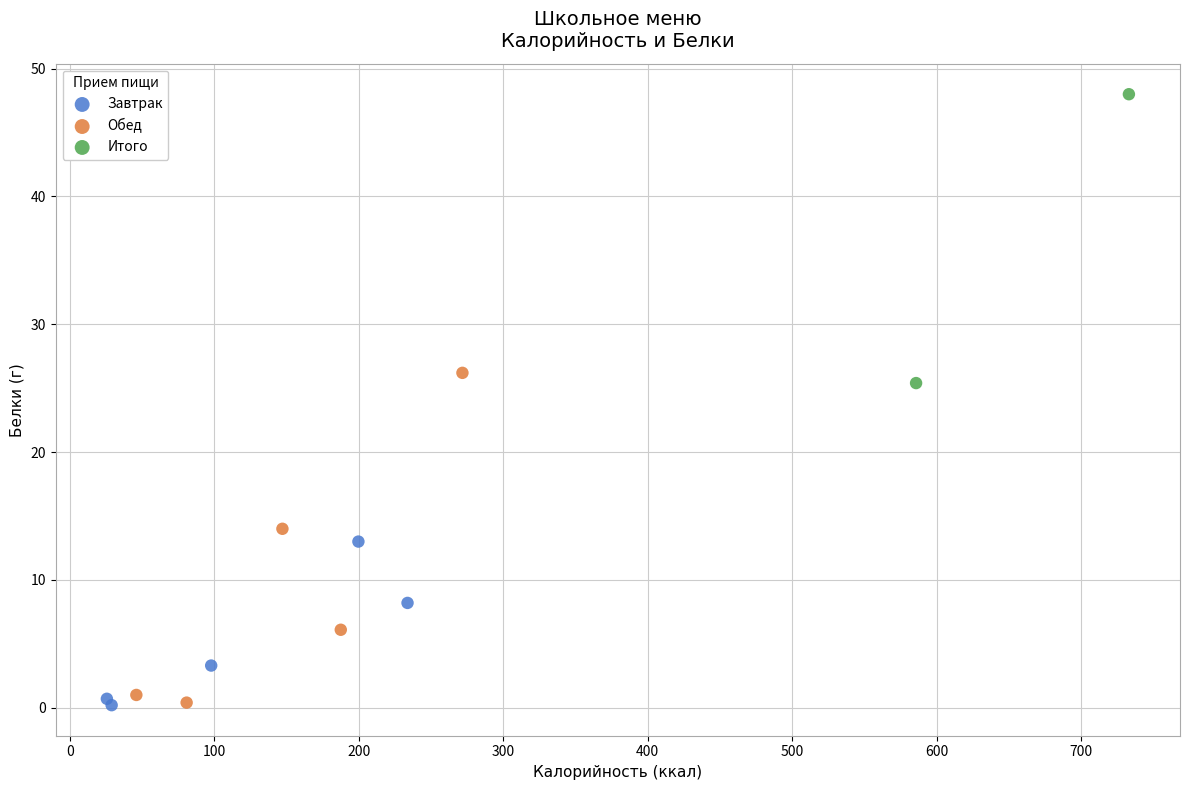

What are all the series names shown in the legend?

Завтрак, Обед, Итого